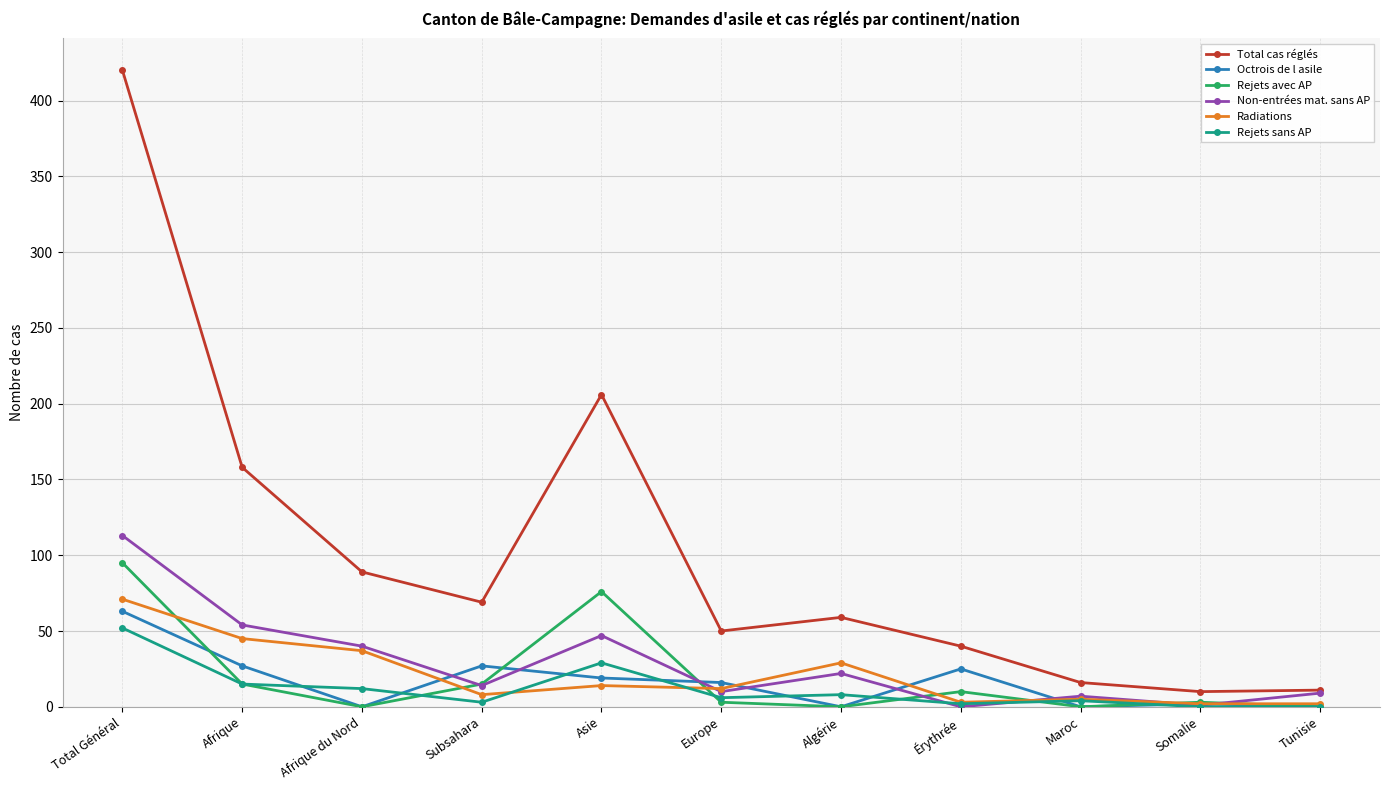

Which series changed the most between Europe and Tunisie?

Total cas réglés